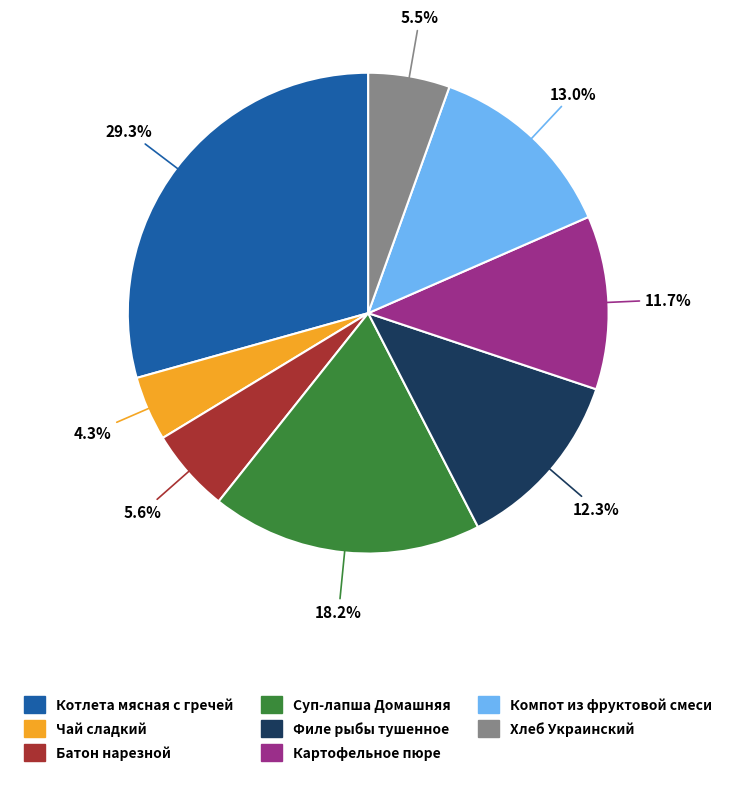

To the nearest percent, what percentage of the pie is Компот из фруктовой смеси?

13%